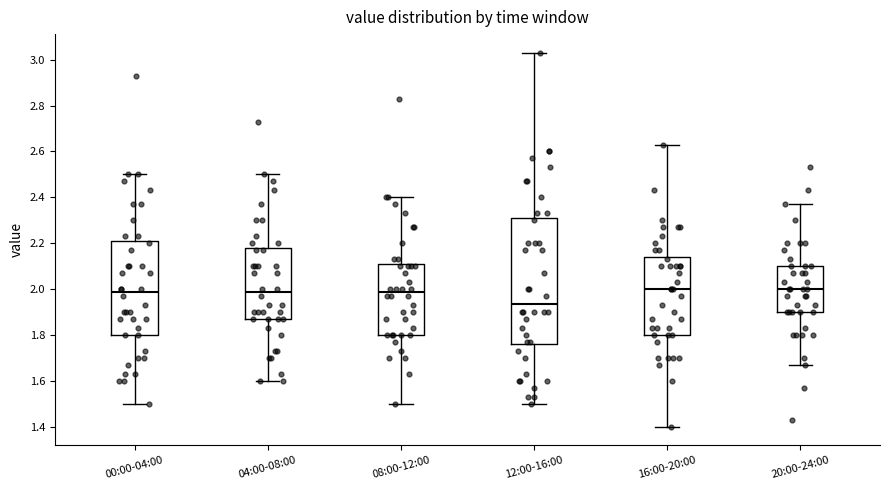

Where does the median line of the box for 00:00-04:00 sit on the y-axis? The values are not printed on the chart, so give them approximately, as read against the axis.

1.98